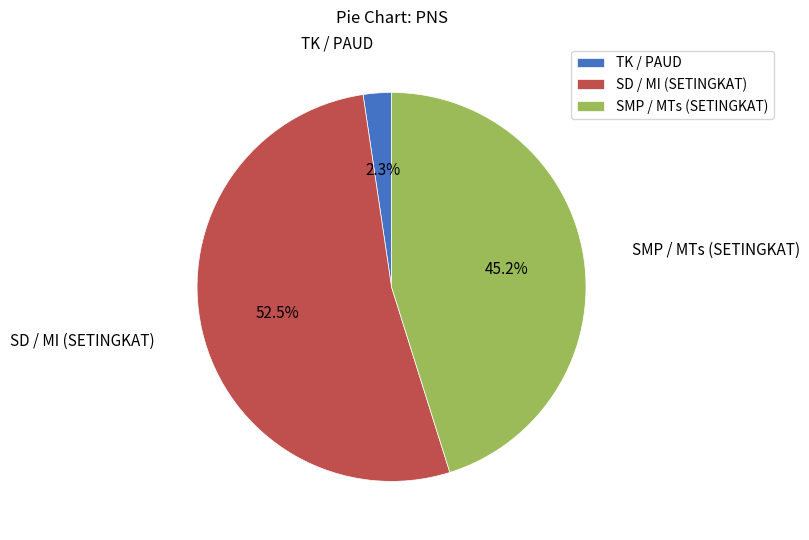

The SMP / MTs (SETINGKAT) slice represents 45% of the pie. True or false?

True